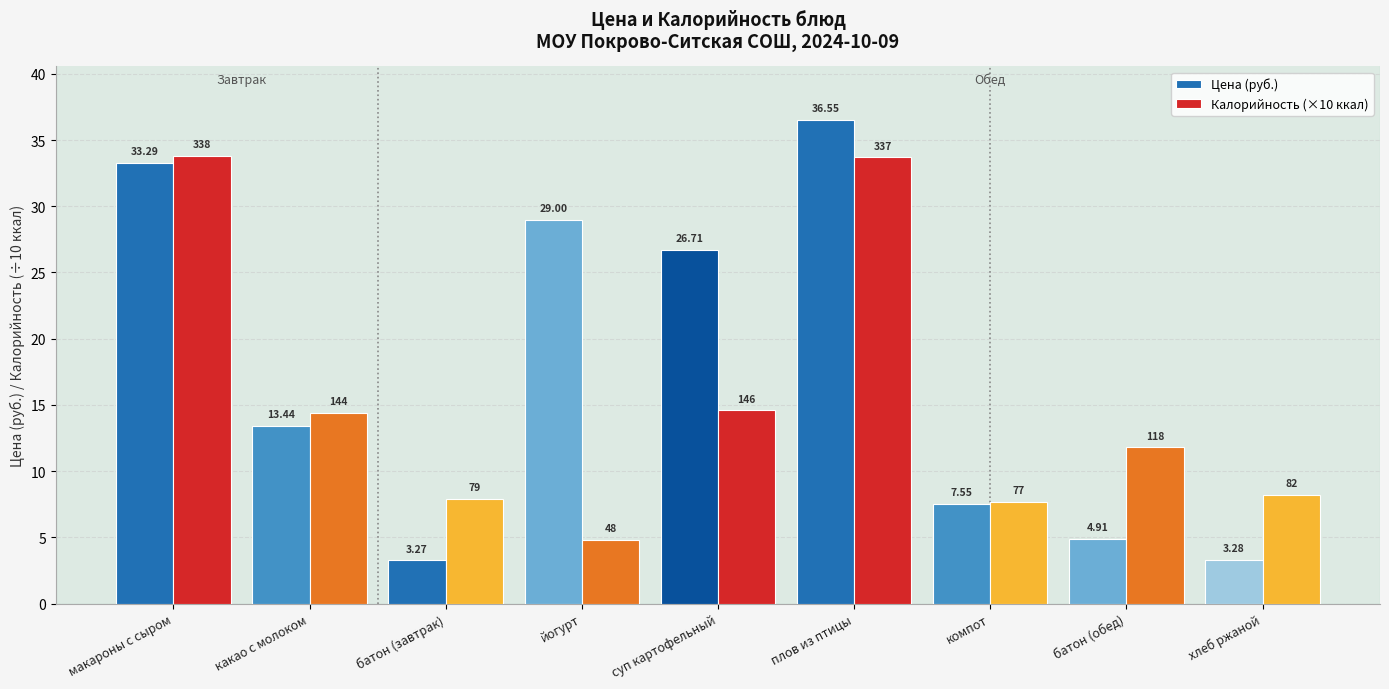

Which series changed the most between батон (завтрак) and батон (обед)?

Калорийность (×10 ккал)